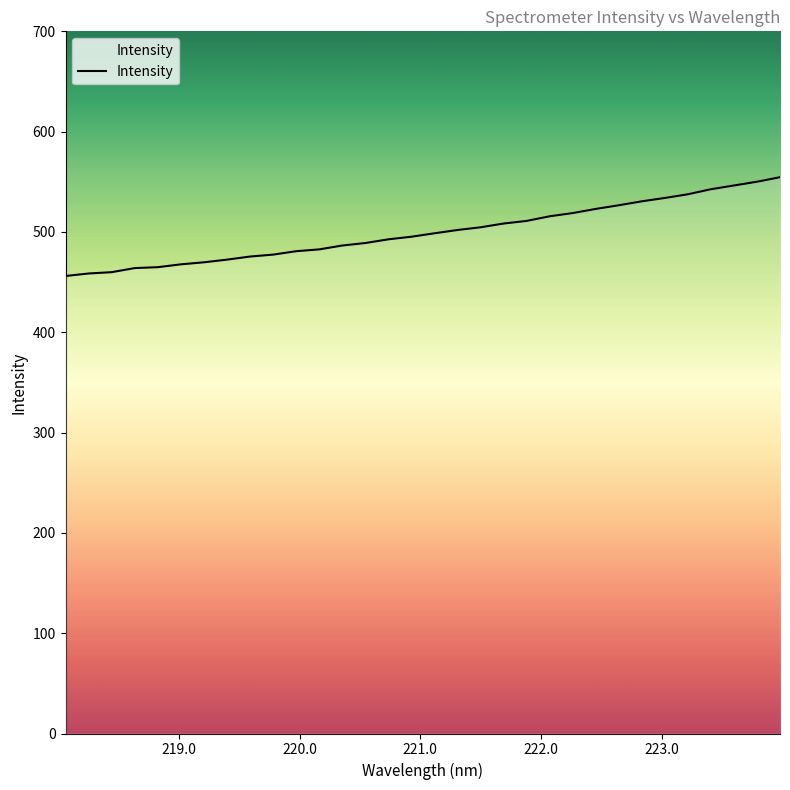

What is the minimum value shown in the chart?

456.1